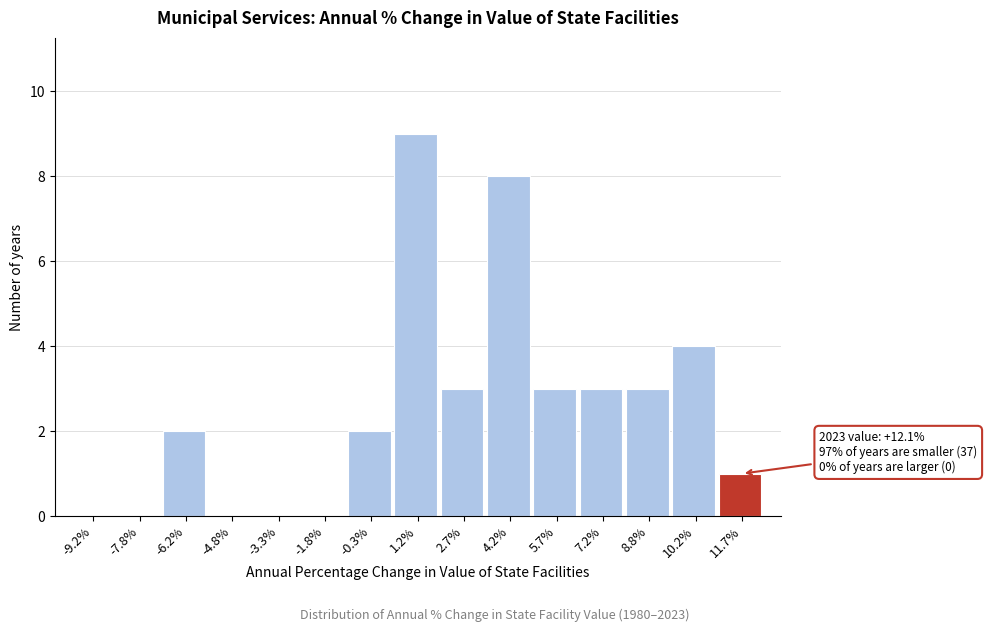

Reading left to right, what are all the values shown in this chart?

-9.2%=0	-7.8%=0	-6.2%=2	-4.8%=0	-3.3%=0	-1.8%=0	-0.3%=2	1.2%=9	2.7%=3	4.2%=8	5.7%=3	7.2%=3	8.8%=3	10.2%=4	11.7%=1